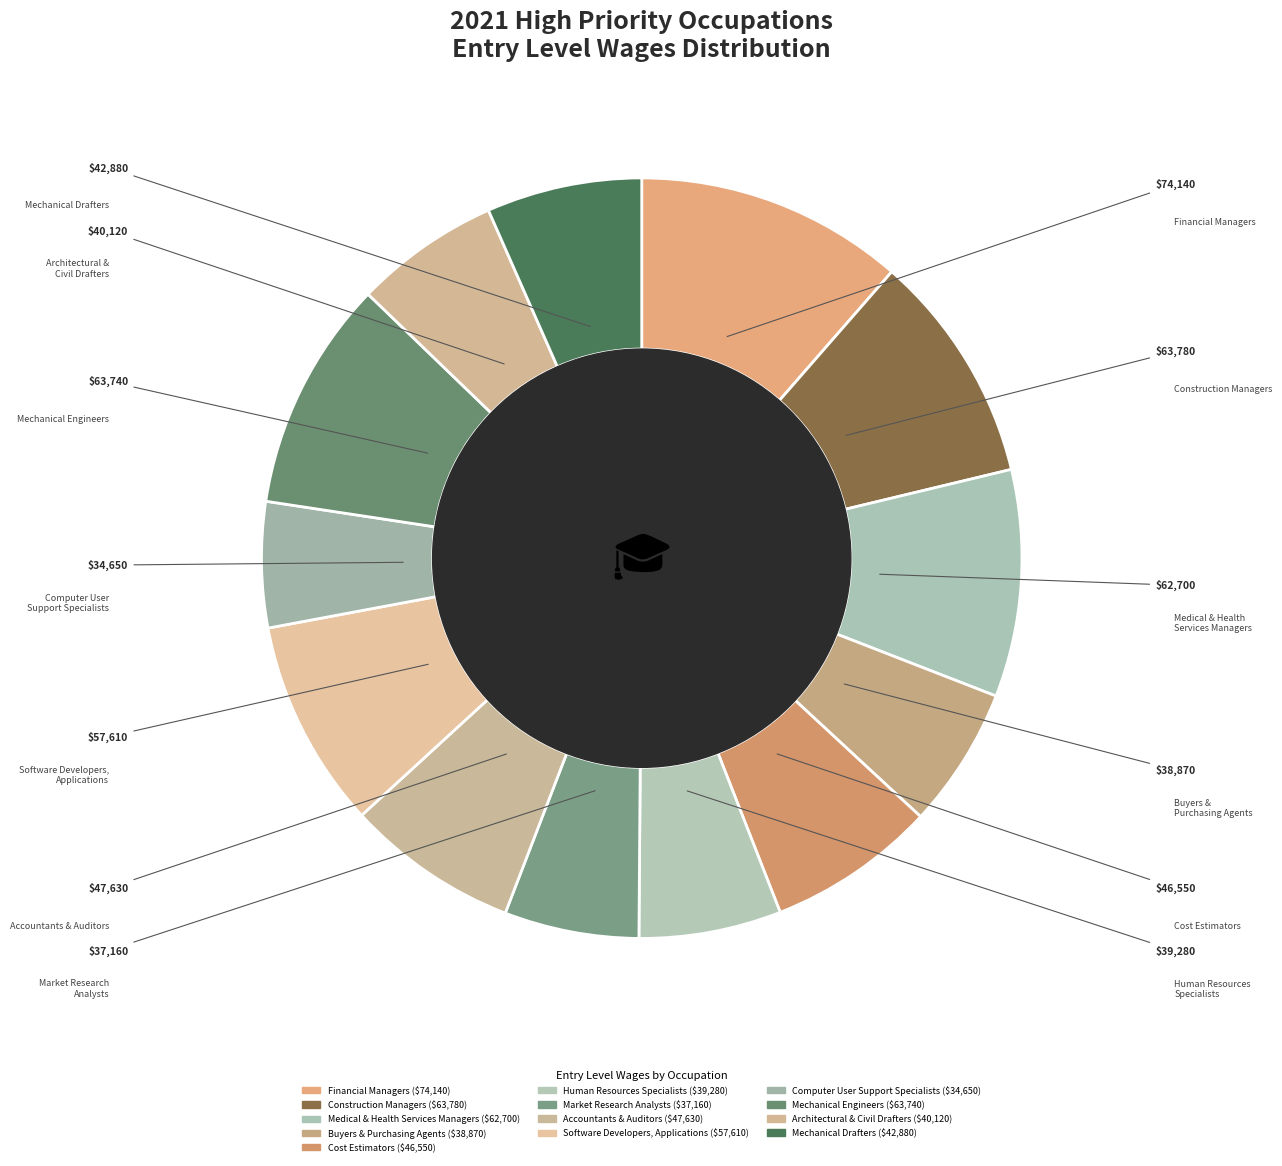

Count the number of slices in the pie.

13